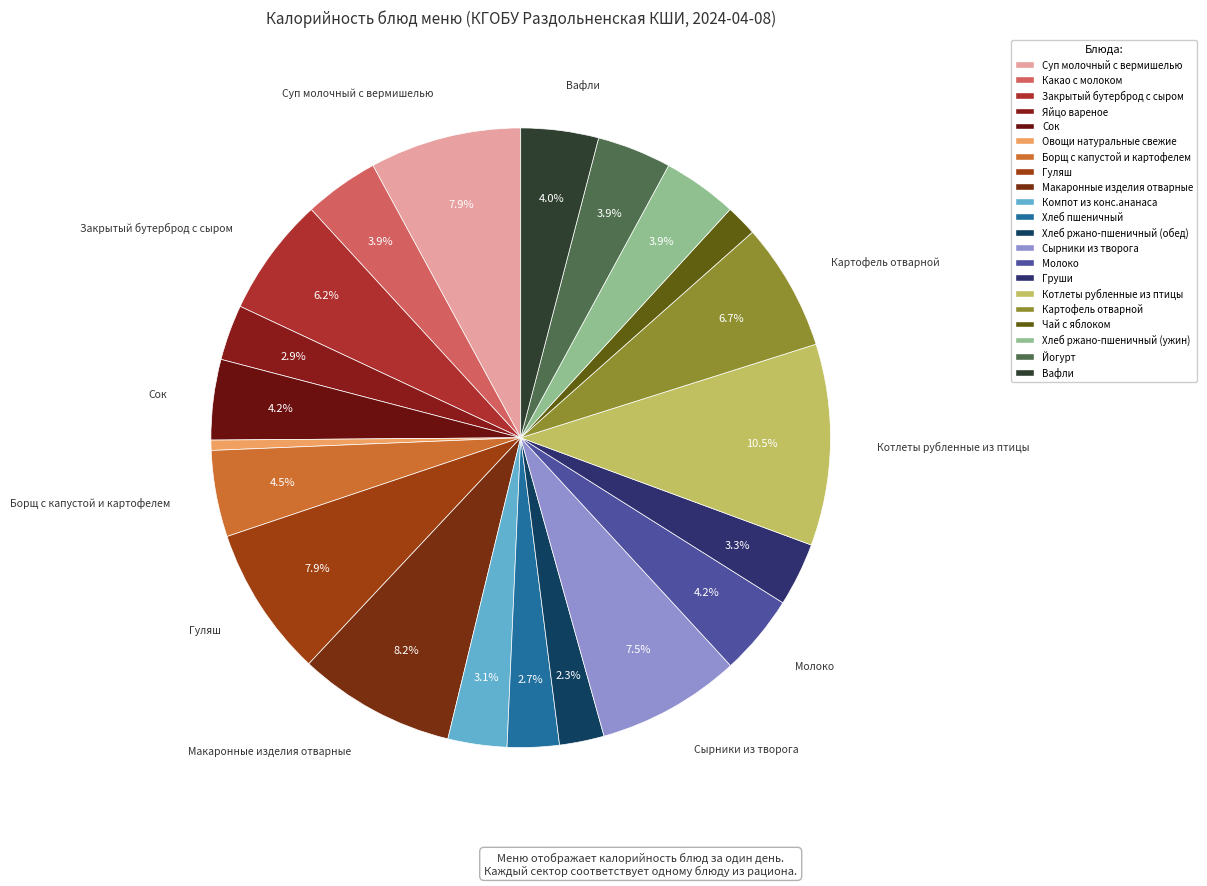

To the nearest percent, what is the combined percentage of Закрытый бутерброд с сыром and Гуляш?

14%